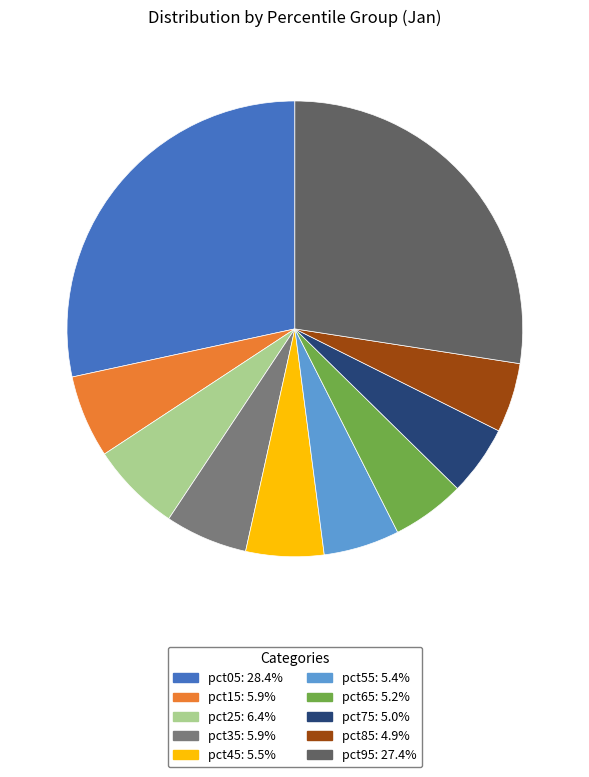

The pct35 slice represents 6% of the pie. True or false?

True